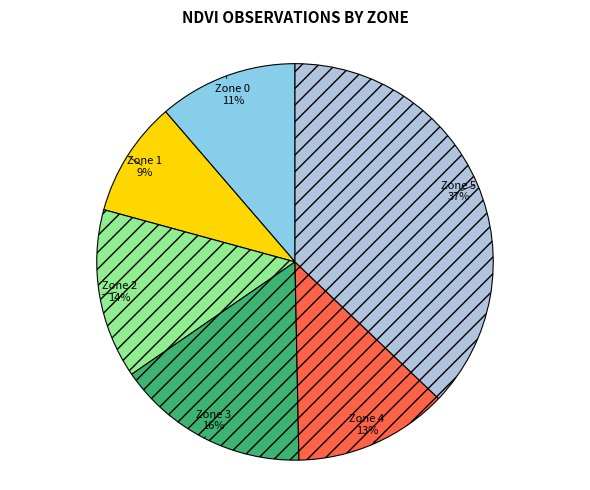

Do Zone 5 and Zone 3 together represent more than half of the pie?

Yes